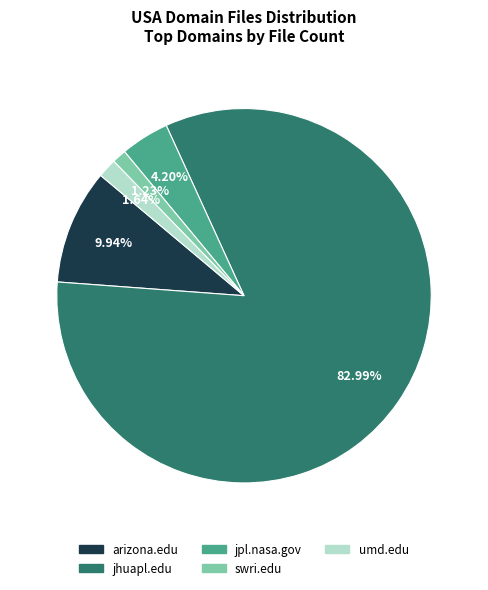

Which category has the biggest portion of the pie?

jhuapl.edu